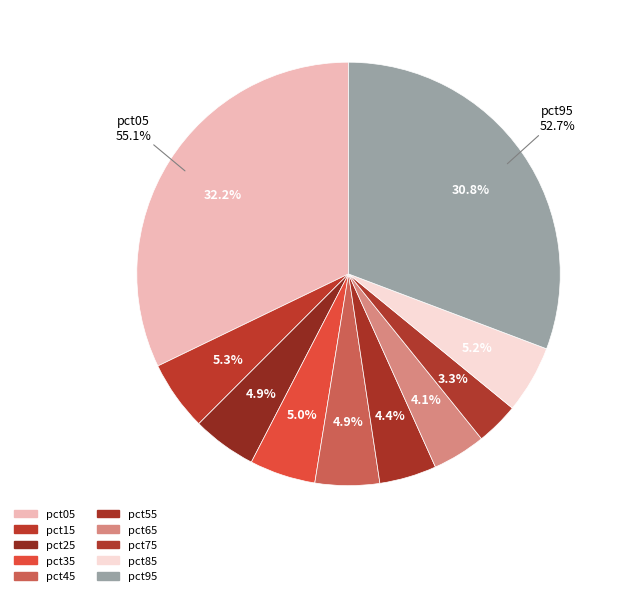

True or false: pct25 accounts for 1% of the total.

False